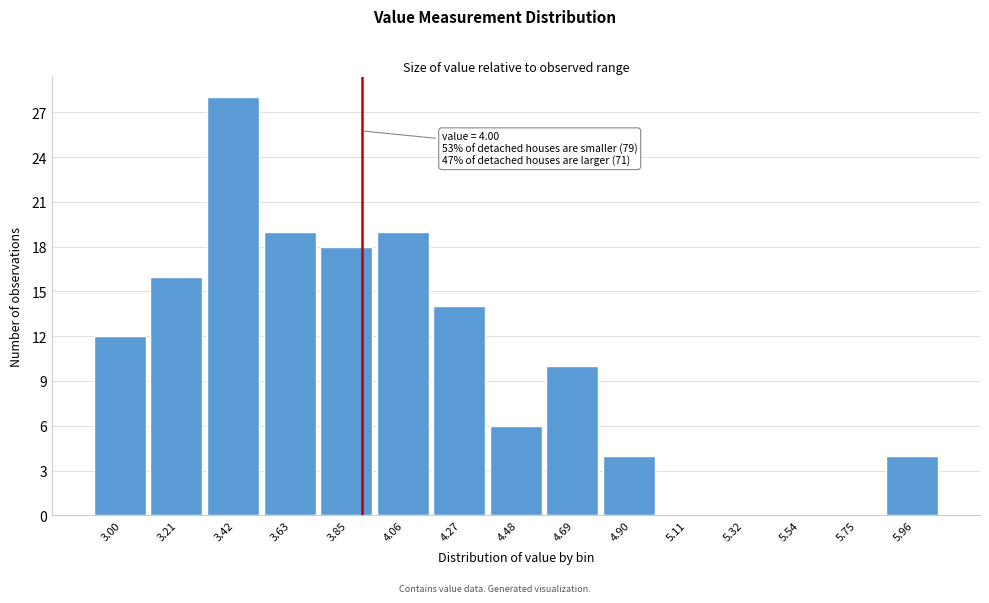

Reading left to right, what are all the values shown in this chart?

3.00=12	3.21=16	3.42=28	3.63=19	3.85=18	4.06=19	4.27=14	4.48=6	4.69=10	4.90=4	5.11=0	5.32=0	5.54=0	5.75=0	5.96=4